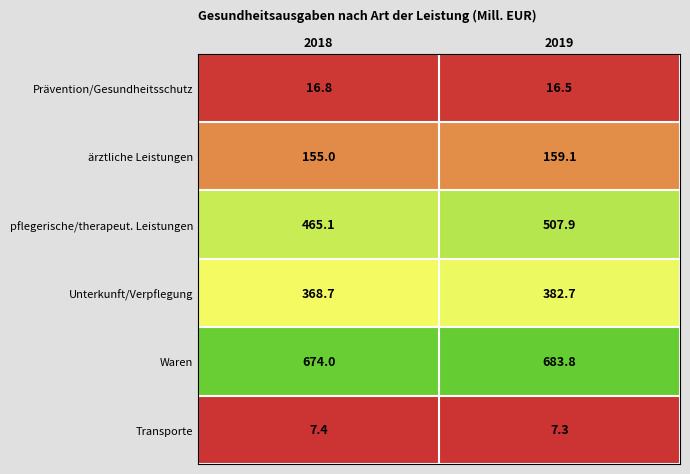

Rank the series by their maximum value, from lowest to highest.

Transporte, Prävention/Gesundheitsschutz, ärztliche Leistungen, Unterkunft/Verpflegung, pflegerische/therapeut. Leistungen, Waren